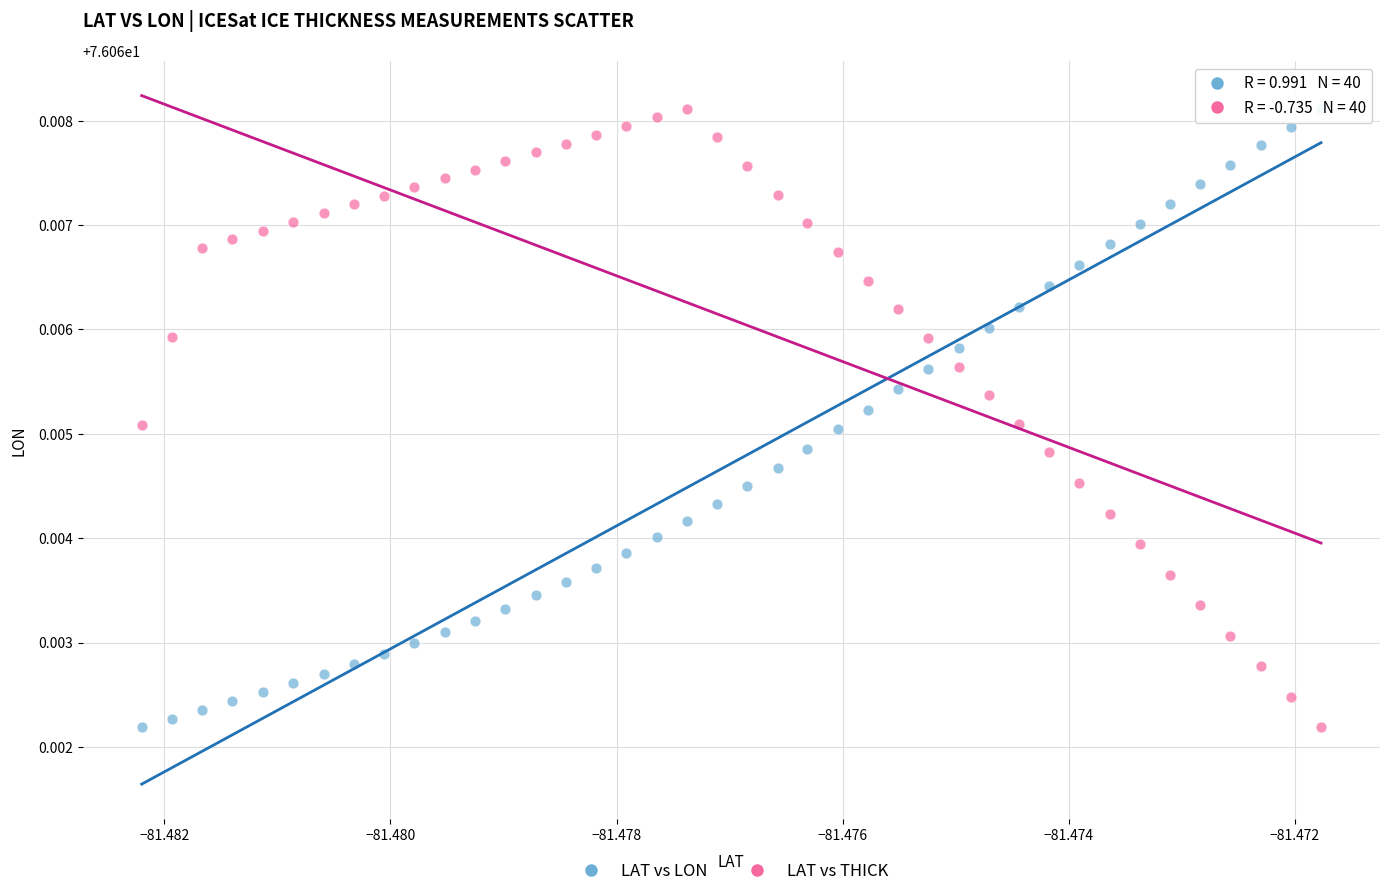

What are all the series names shown in the legend?

LAT vs LON, LAT vs THICK